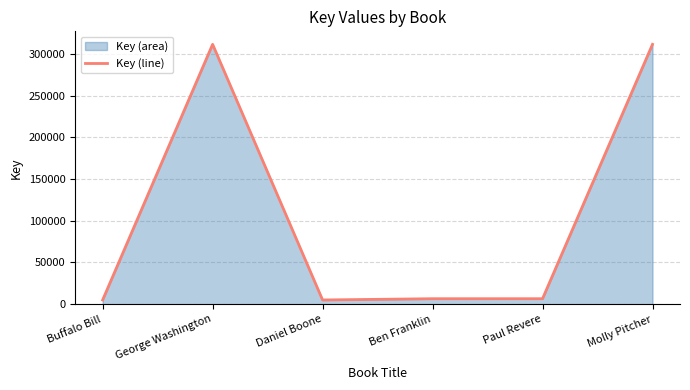

How many lines are shown in the chart?

1